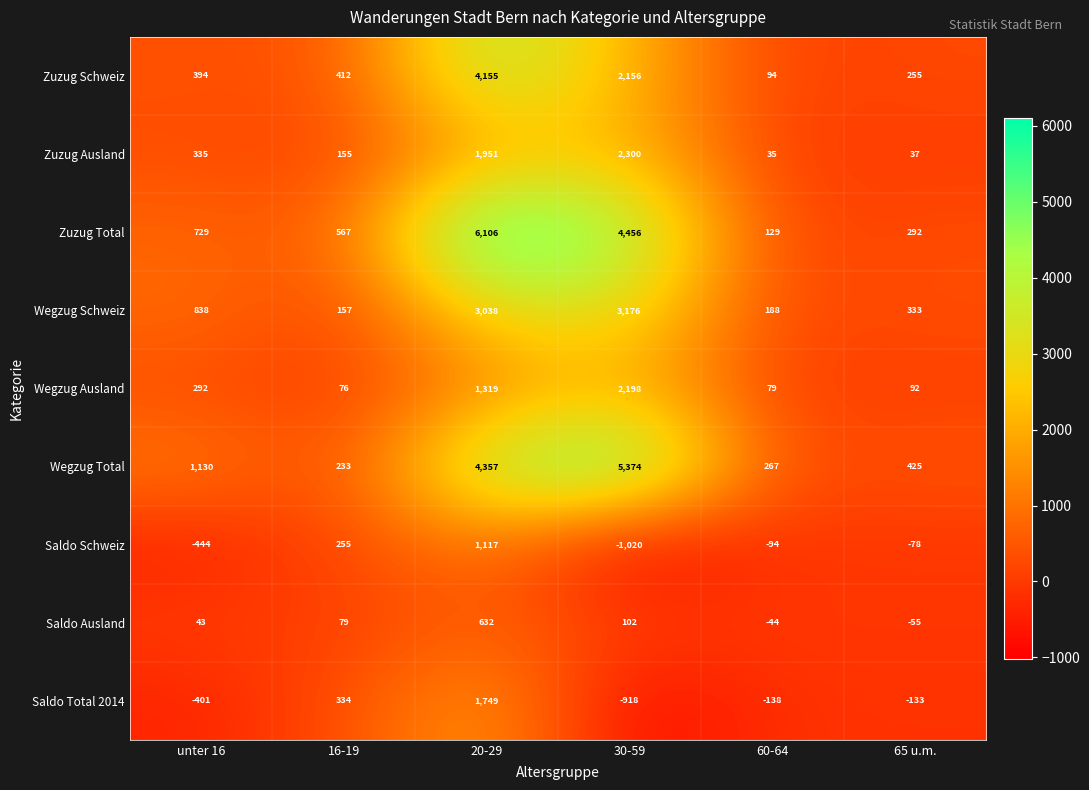

Which series has the widest spread of values?

Zuzug Total